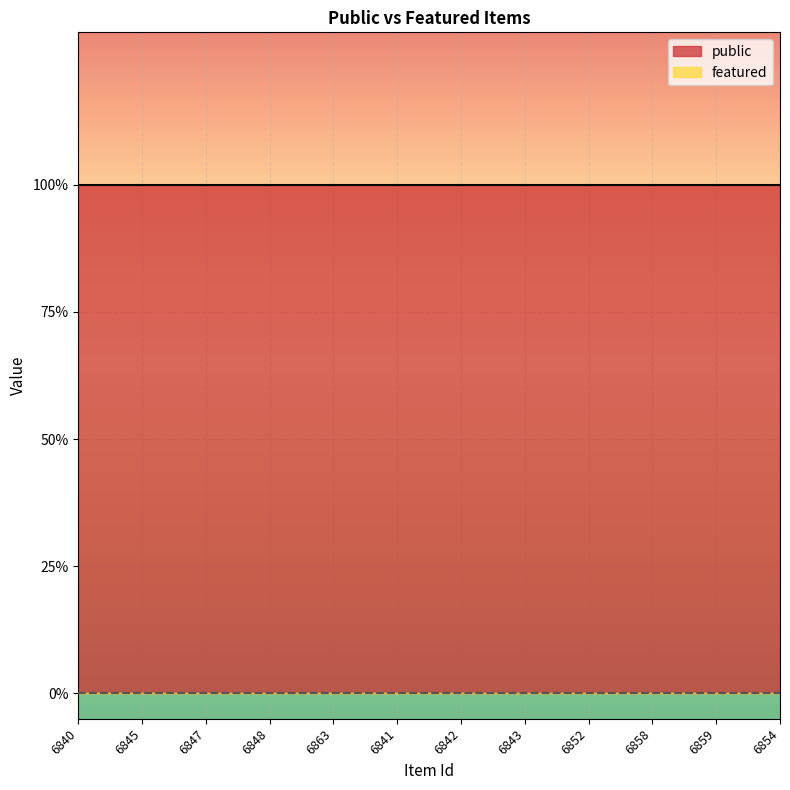

What is the label of the 4th point from the right?

6852